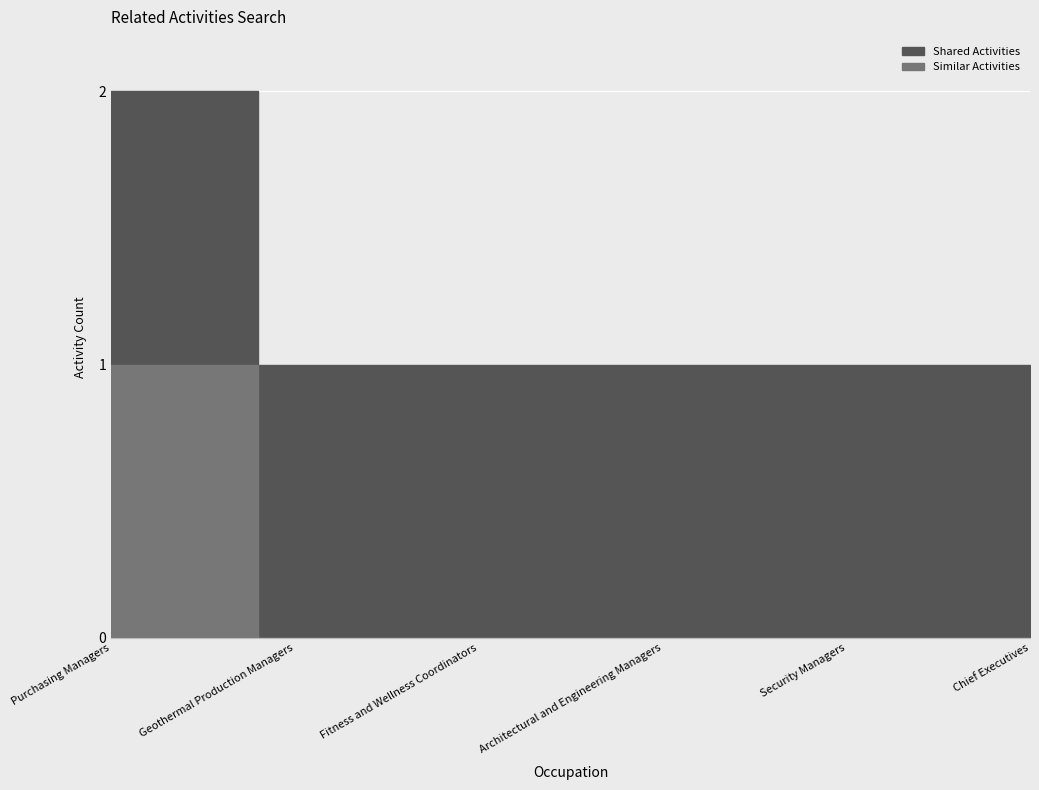

What are all the series names shown in the legend?

Shared Activities, Similar Activities